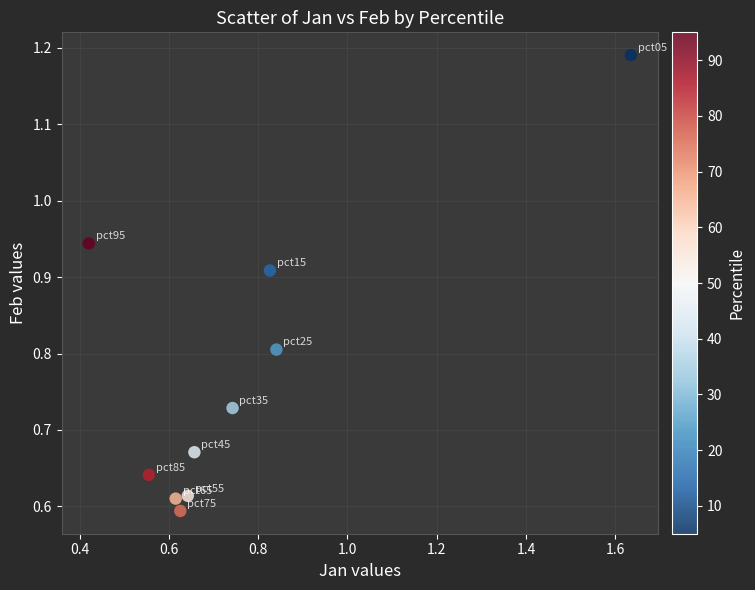

What is the average Y value?

0.8